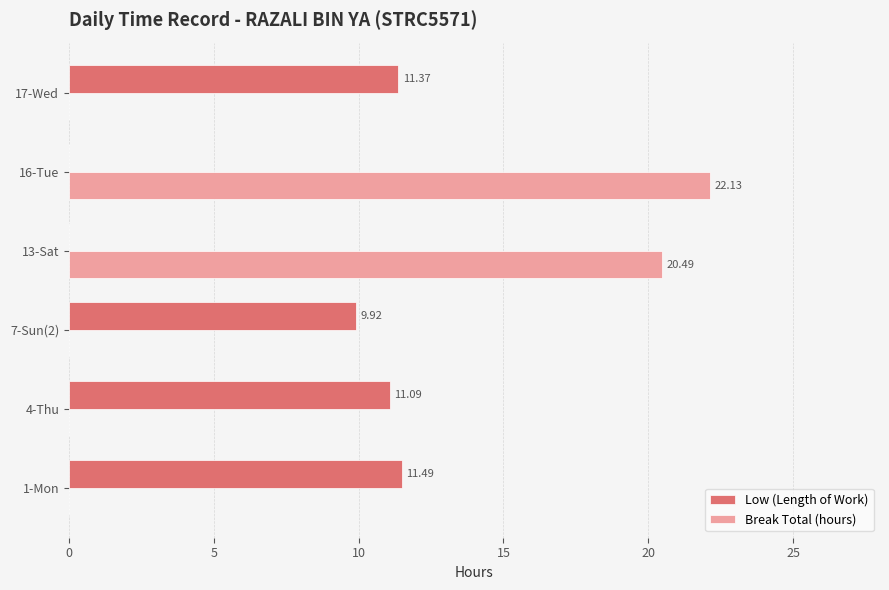

At which category does the chart reach its peak across all series?

16-Tue